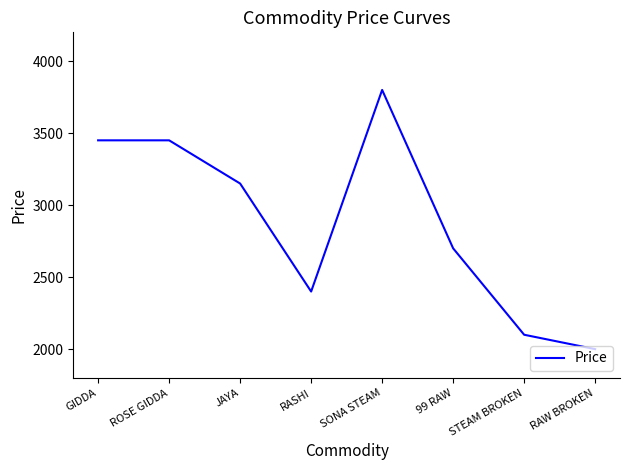

How many interior local valleys (lower than both neighbors) does the data have?

1